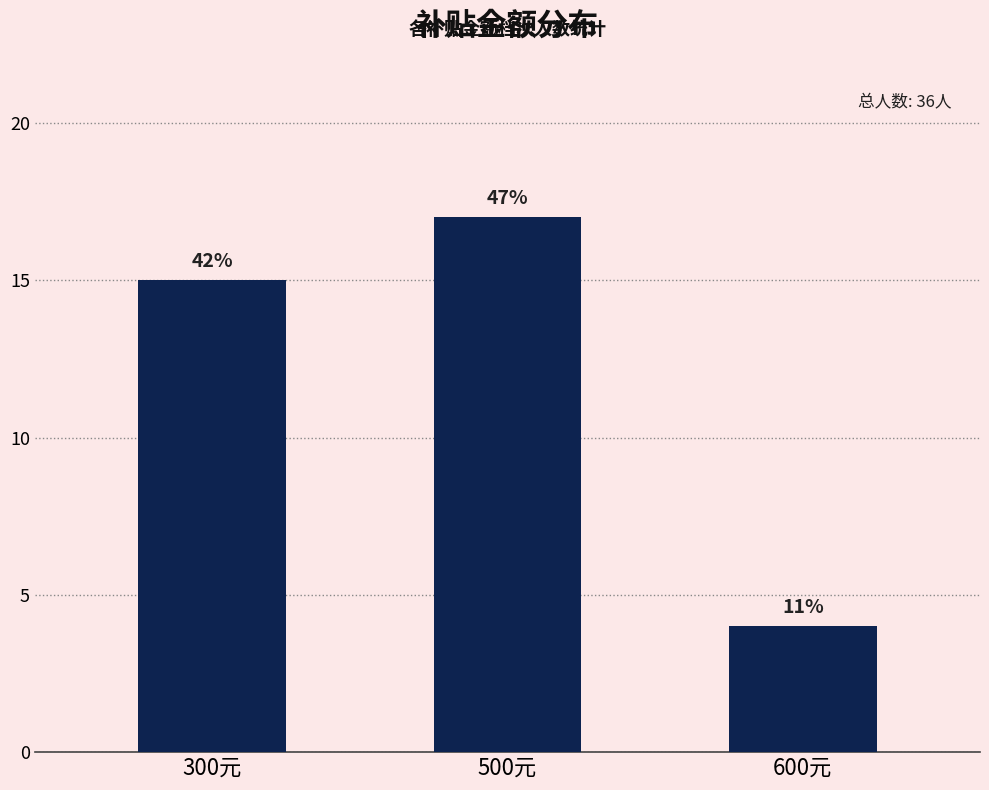

How many bars are there in total?

3